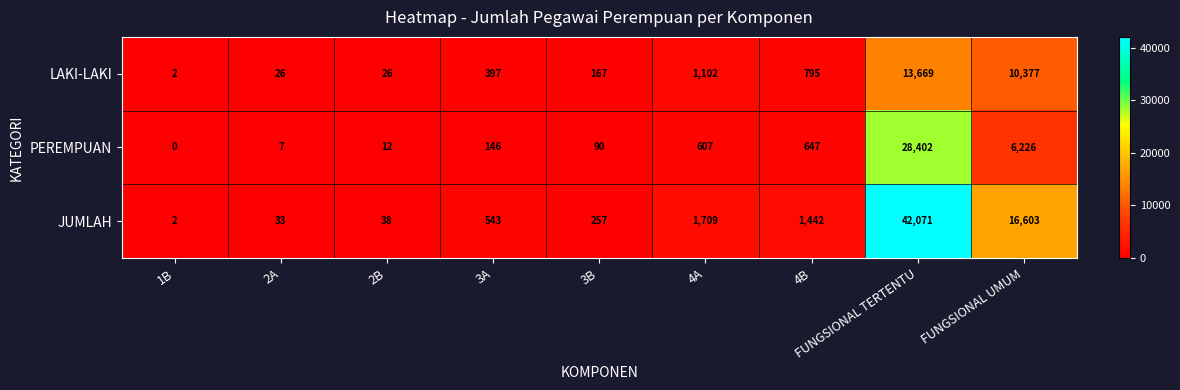

Is it true that JUMLAH equals 1442 at 4B?

True